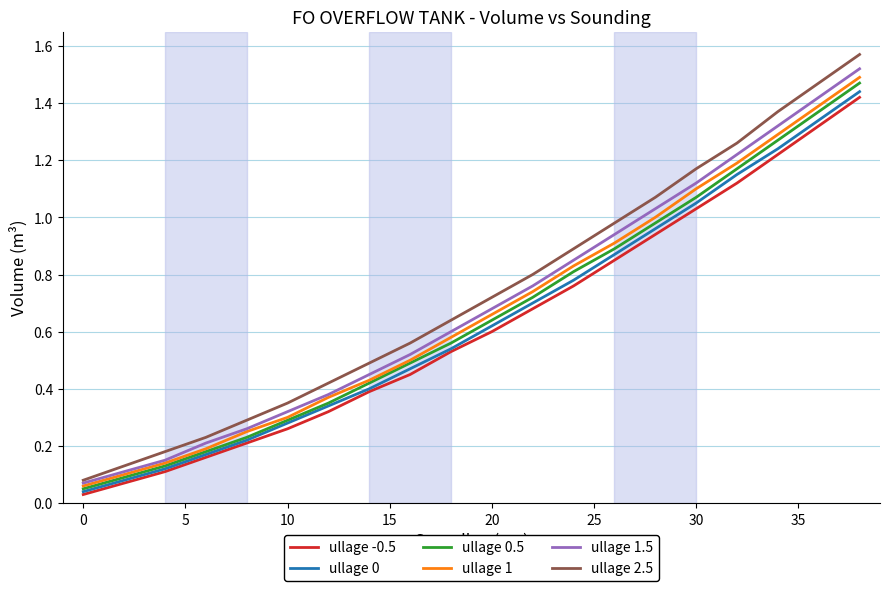

How many distinct data groups are displayed?

6